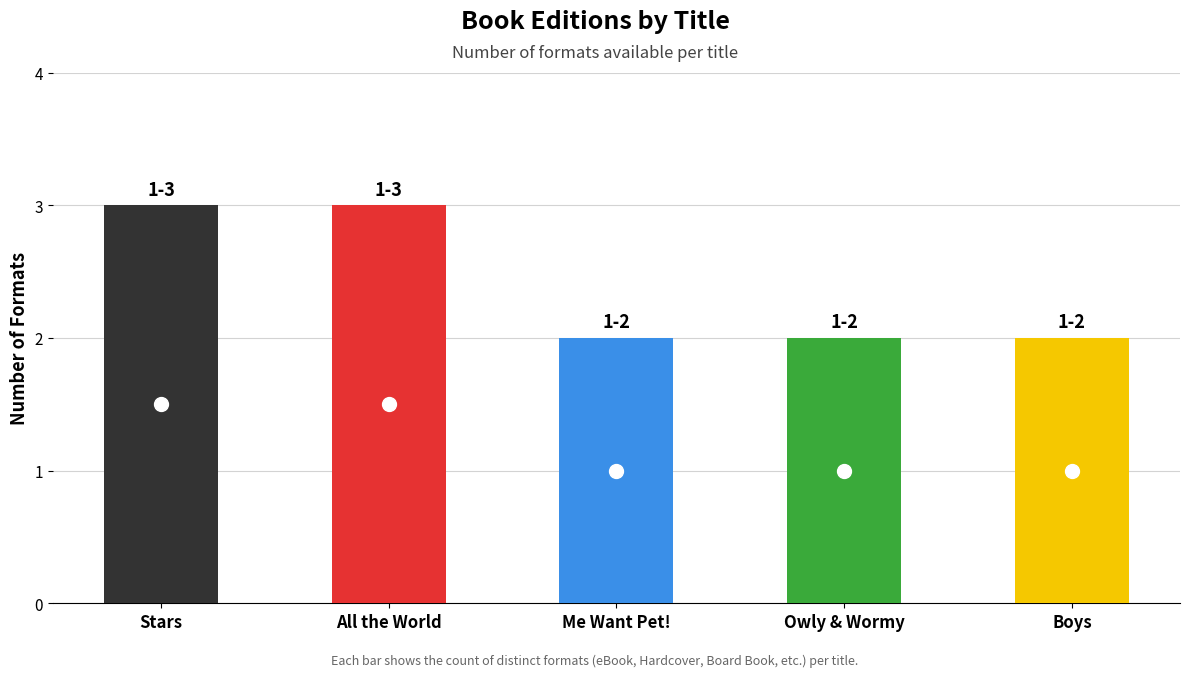

How many bars are there in total?

5